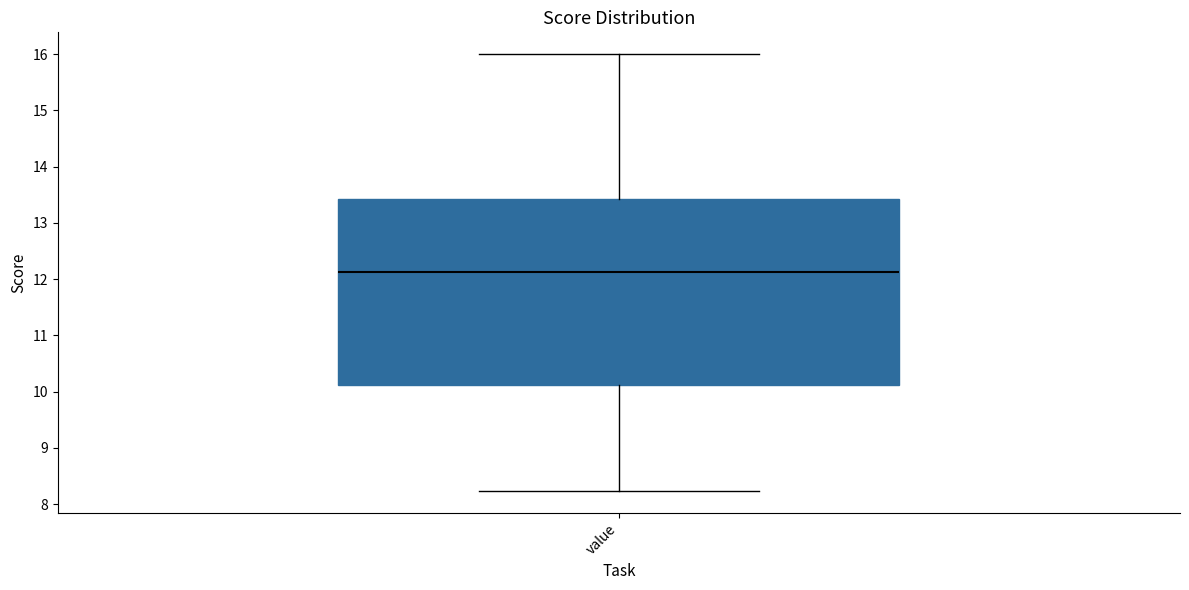

Where does the median line of the box for value sit on the y-axis? The values are not printed on the chart, so give them approximately, as read against the axis.

12.1